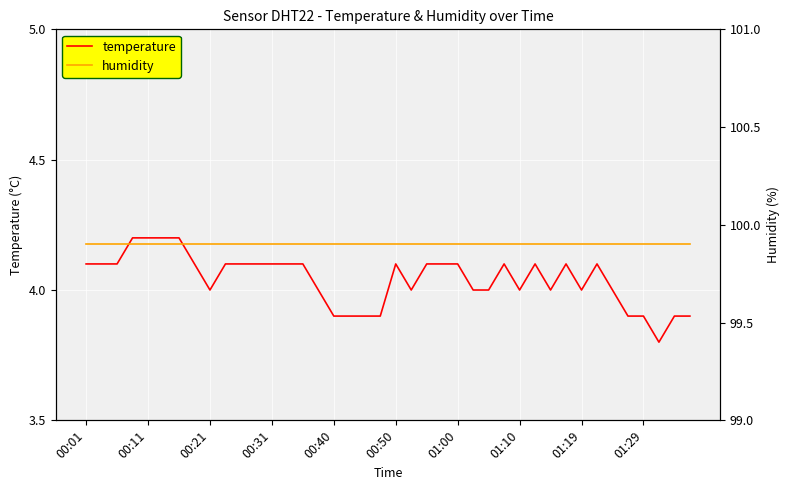

Is it true that humidity equals 99.9 at 13?

True